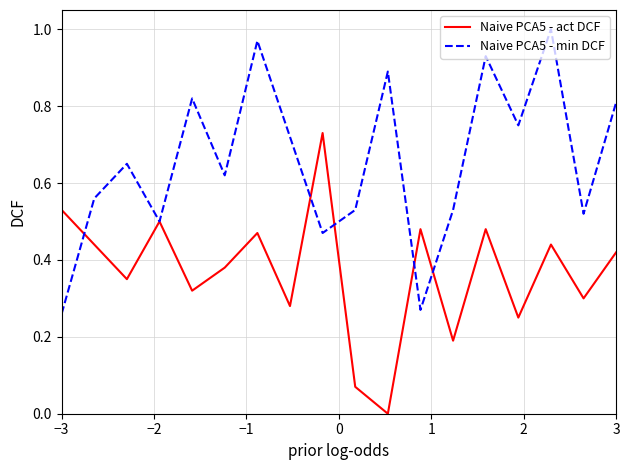

Which series has the largest total across all categories?

Naive PCA5 - min DCF